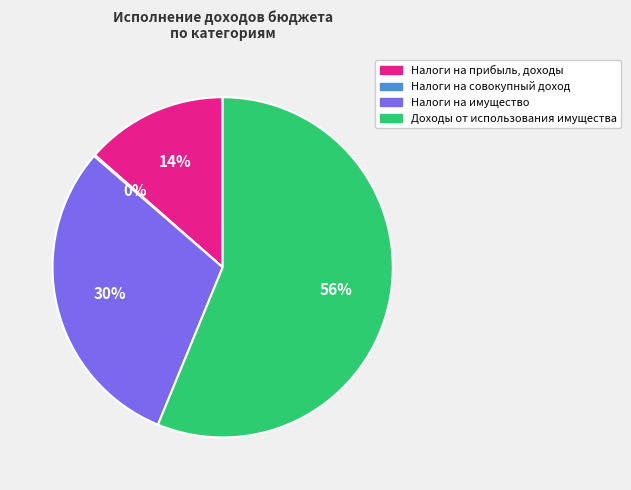

To the nearest percent, what is the difference between the largest and smallest slice percentages?

56%